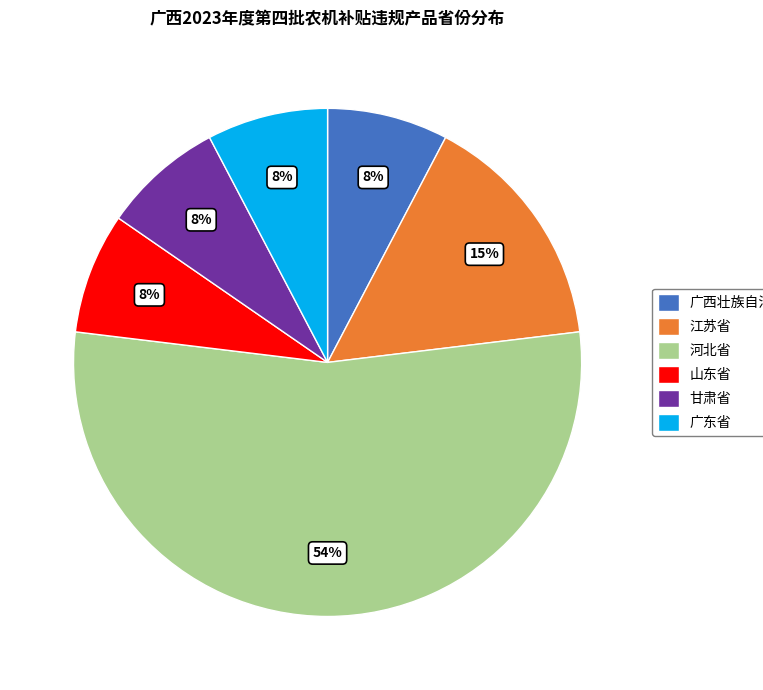

Is there any slice that represents more than half of the pie?

Yes